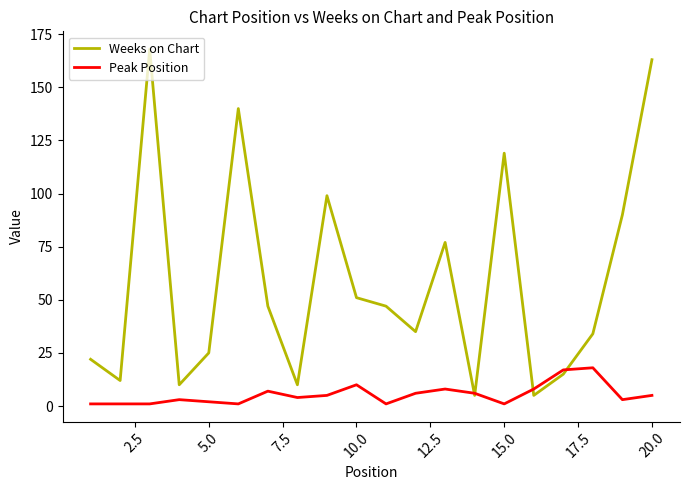

Rank the series by their maximum value, from highest to lowest.

Weeks on Chart, Peak Position